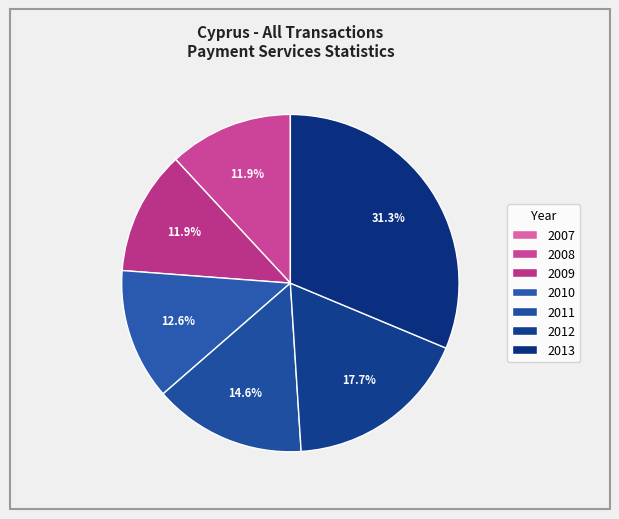

Rank the categories by value from highest to lowest.

2013, 2012, 2011, 2010, 2008, 2009, 2007